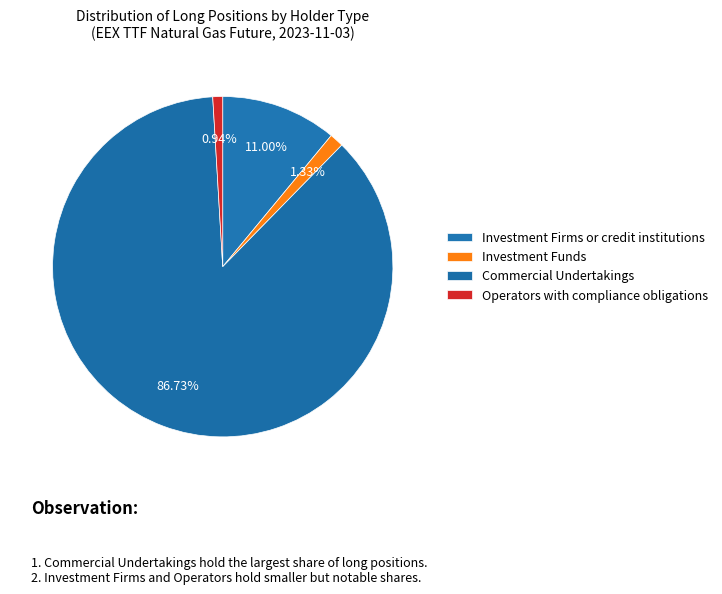

Count the number of slices in the pie.

4